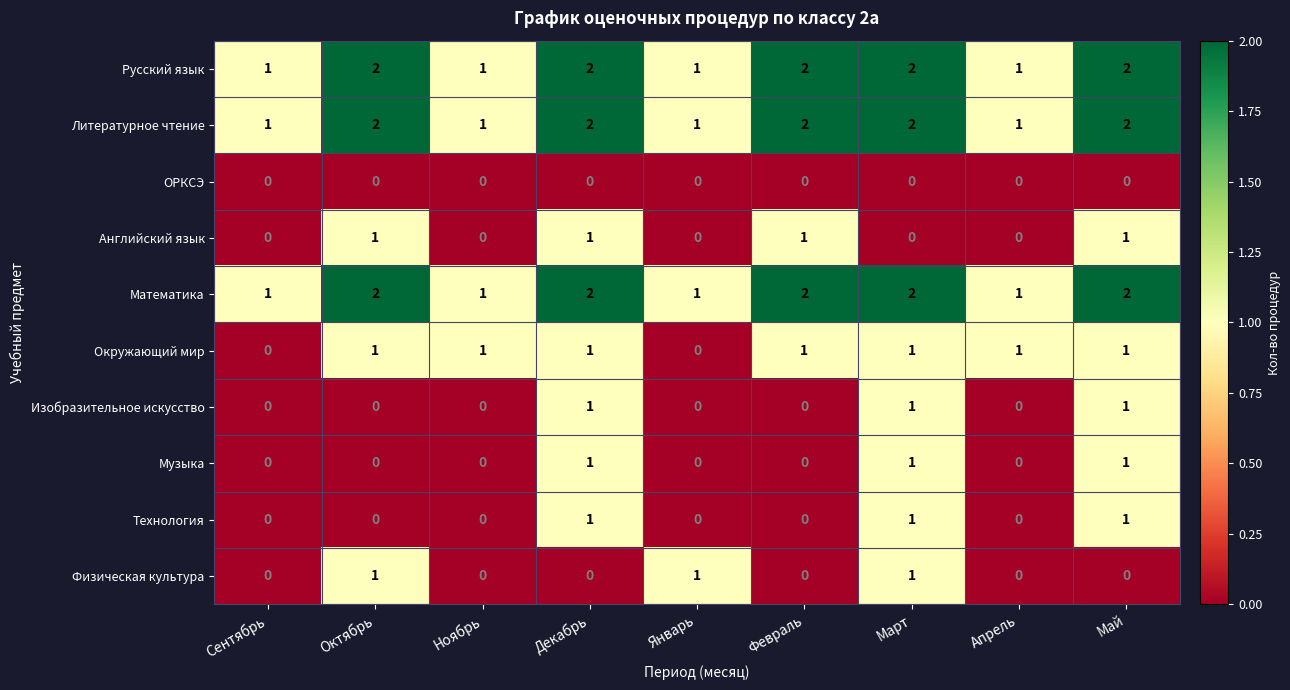

How many Английский язык values are between 0 and 1?

9